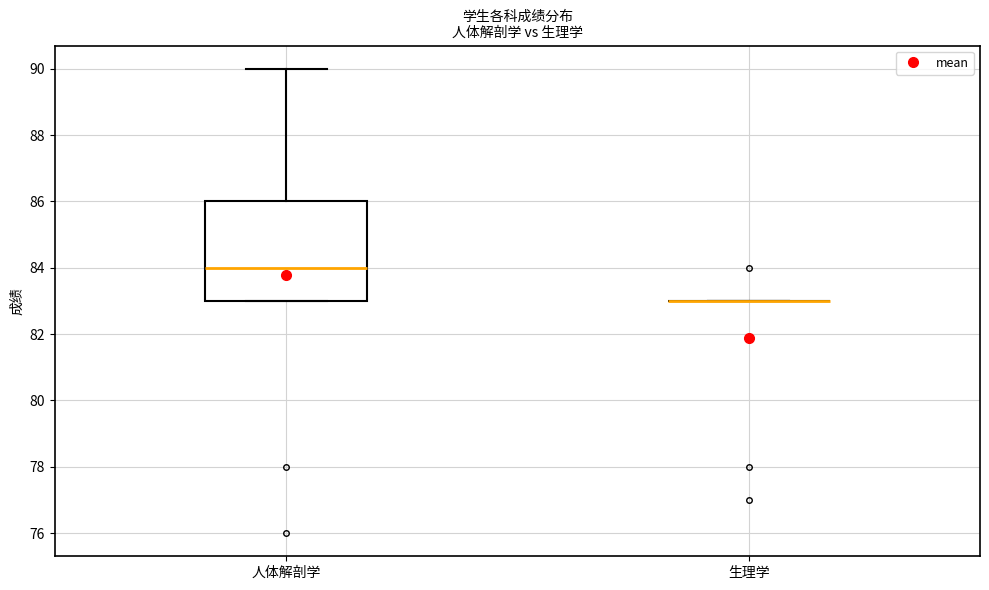

Reading left to right, read every box against the y-axis: the position of its median line, the range the box covers, and the ends of its whiskers. The values are not printed on the chart, so give them approximately, as read against the axis.

人体解剖学: median 84, box 83 to 86, whiskers 83 to 90
生理学: box collapsed to a line at 83, whiskers 83 to 83